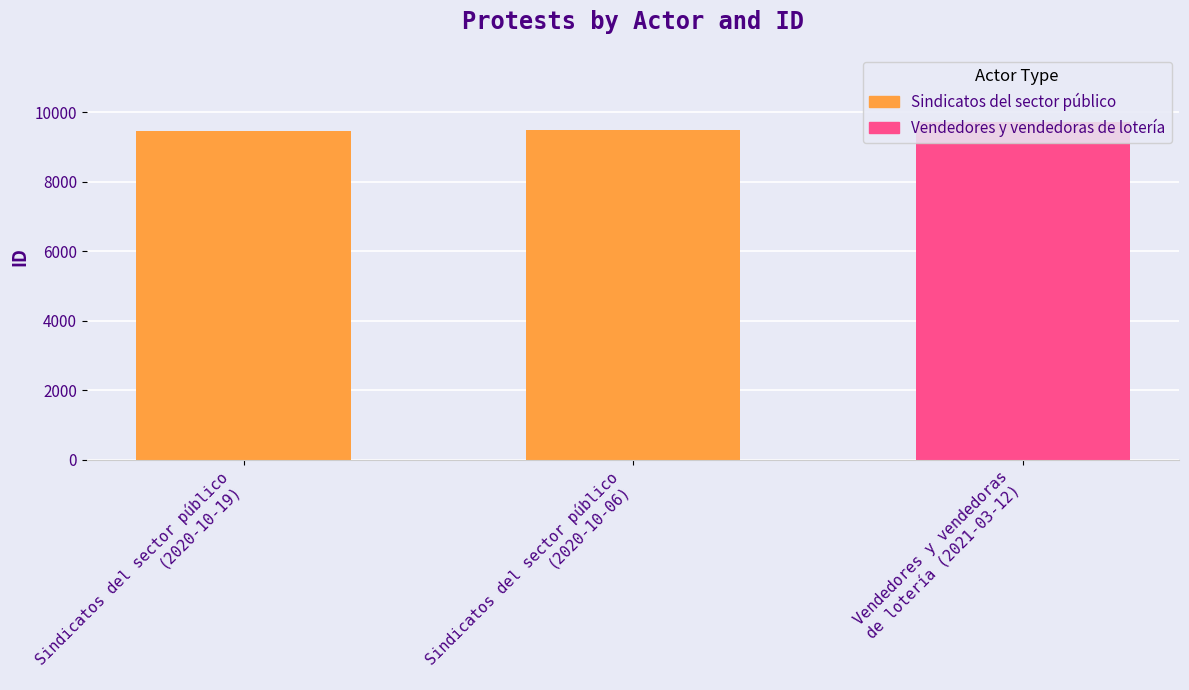

Is it true that the value at Sindicatos del sector público
(2020-10-06) is 9491?

True